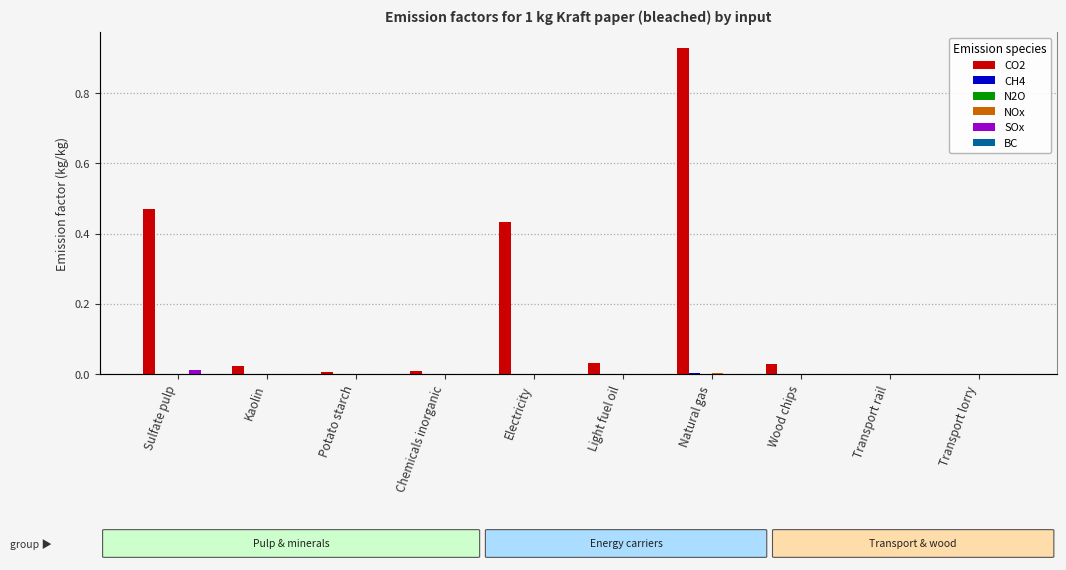

Reading left to right, extract all data points from this chart.

CO2: 0.5	0.0	0.0	0.0	0.4	0.0	0.9	0.0	0.0	0.0
CH4: 0.0	0.0	0.0	0.0	0.0	0.0	0.0	0.0	0.0	0.0
N2O: 0.0	0.0	0.0	0.0	0.0	0.0	0.0	0.0	0.0	0.0
NOx: 0.0	0.0	0.0	0.0	0.0	0.0	0.0	0.0	0.0	0.0
SOx: 0.0	0.0	0.0	0.0	0.0	0.0	0.0	0.0	0.0	0.0
BC: 0.0	0.0	0.0	0.0	0.0	0.0	0.0	0.0	0.0	0.0